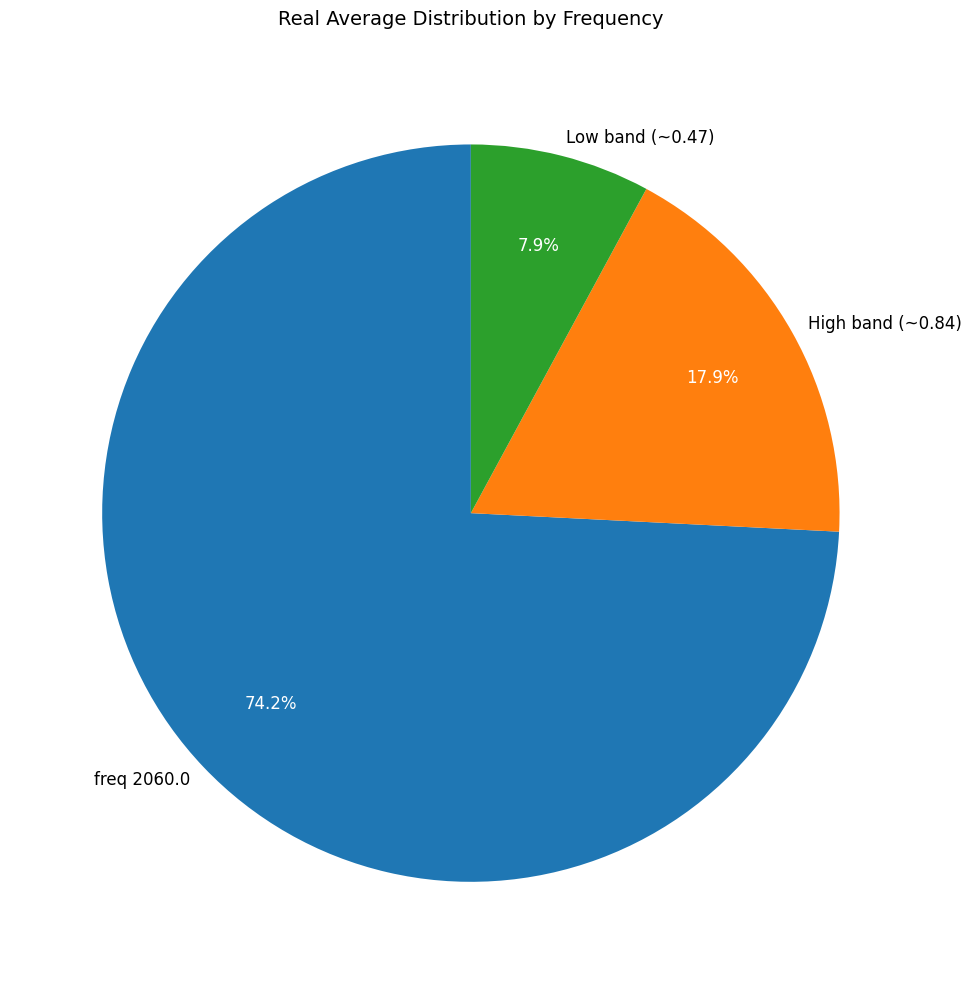

What is the smallest slice in the pie chart?

Low band (~0.47)